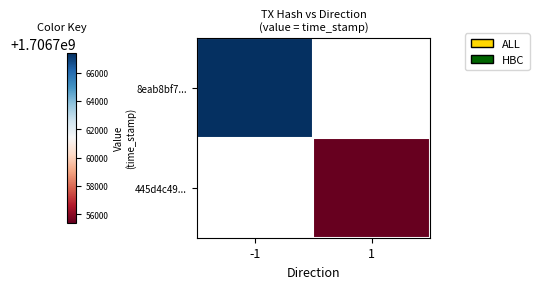

Which series has the largest range (max minus min)?

8eab8bf7...